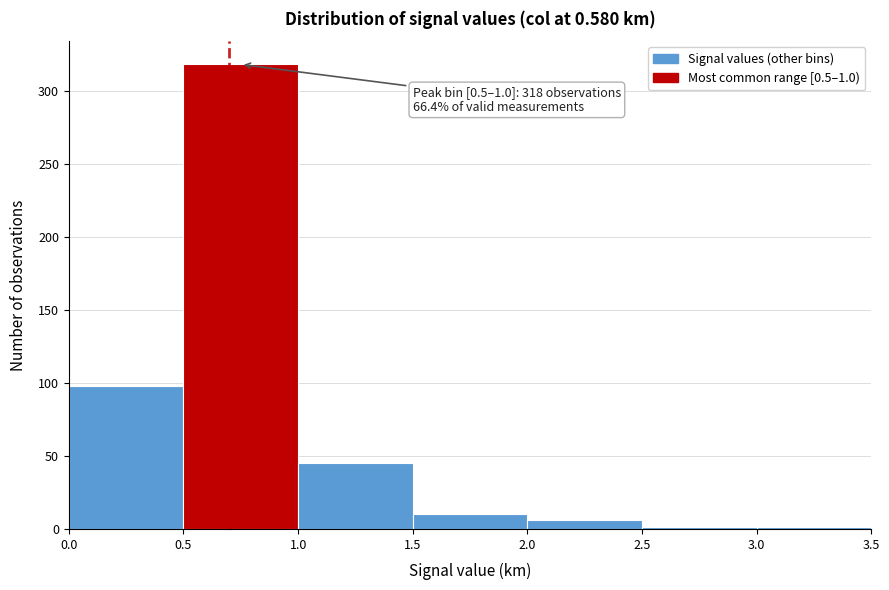

Over which range of the x-axis is the bar tallest?

0.5 to 1.0